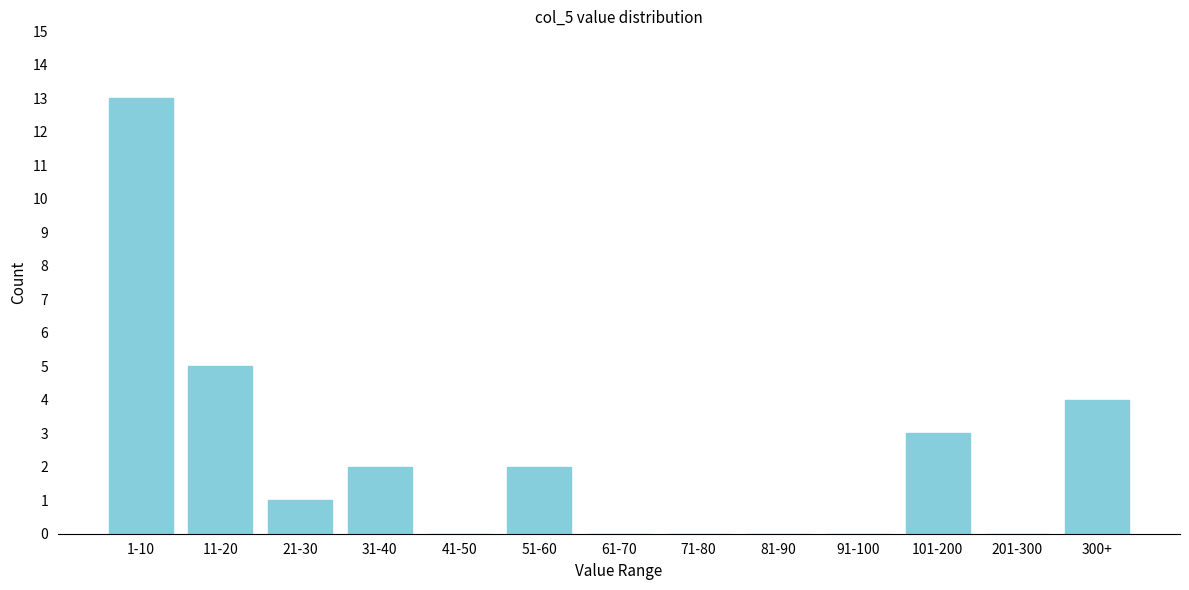

Reading left to right, extract all data points from this chart.

1-10=13	11-20=5	21-30=1	31-40=2	41-50=0	51-60=2	61-70=0	71-80=0	81-90=0	91-100=0	101-200=3	201-300=0	300+=4